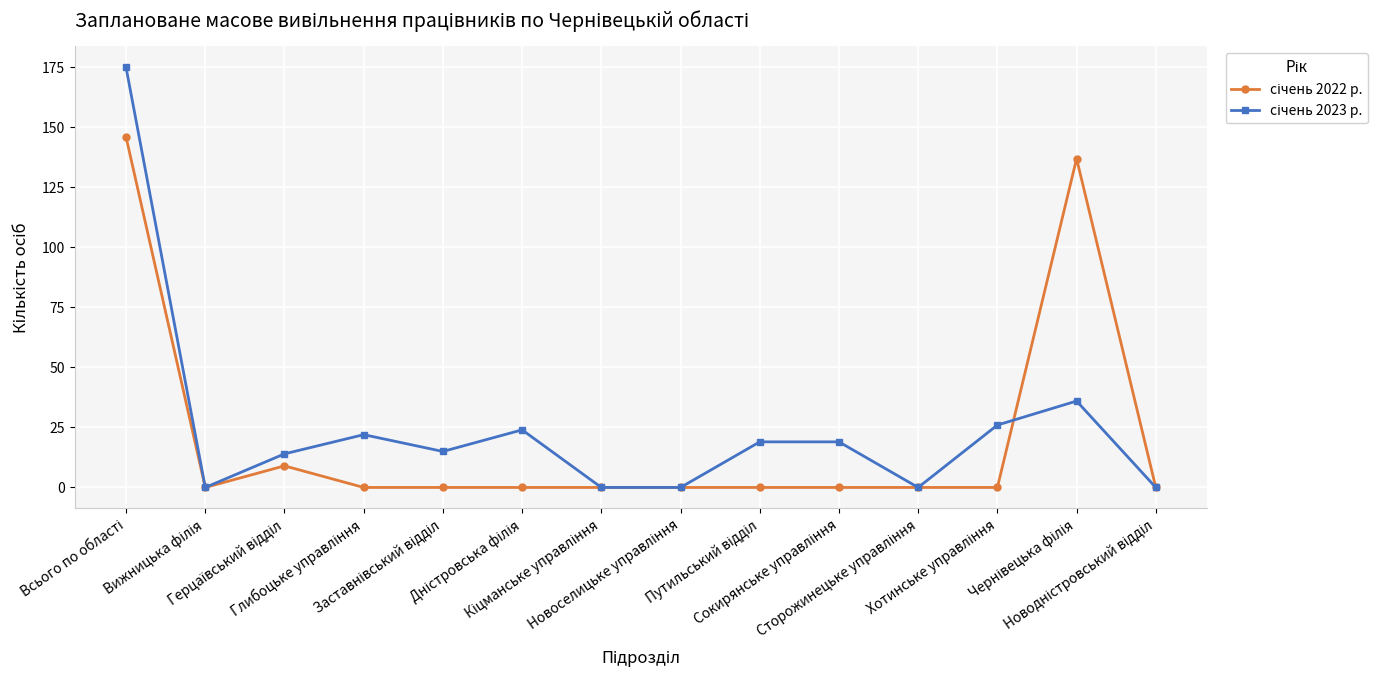

At how many categories does at least one series exceed 7?

9